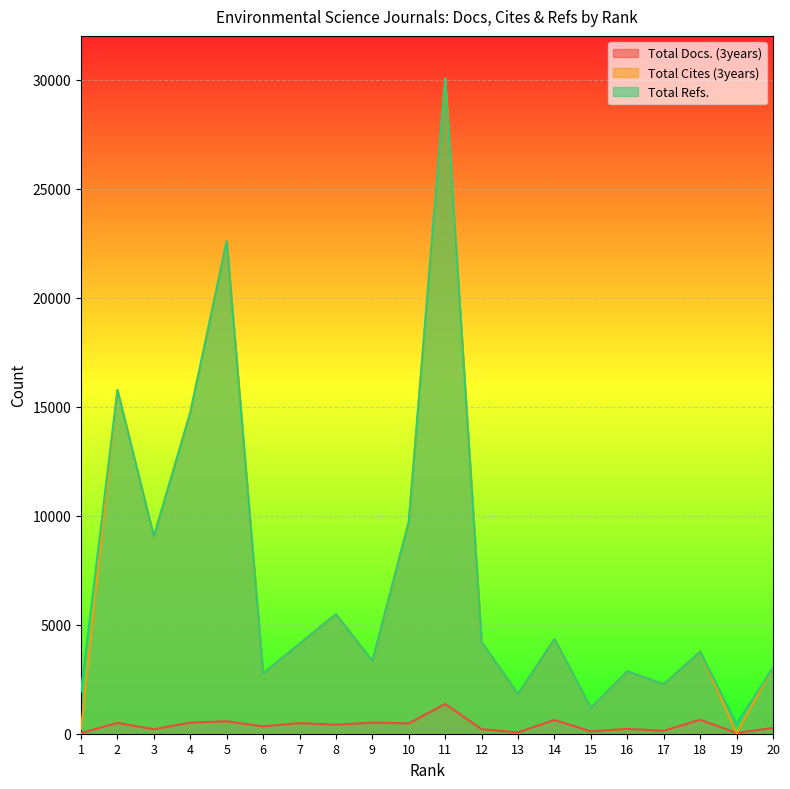

True or false: Total Refs. has a value of 3037 at 20.

True